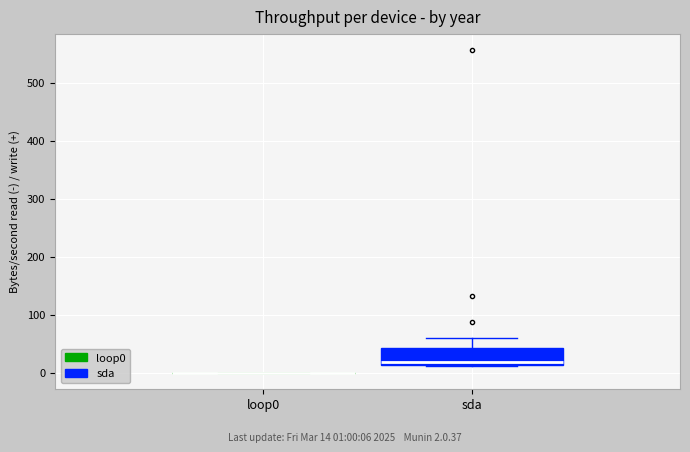

Reading left to right, read every box against the y-axis: the position of its median line, the range the box covers, and the ends of its whiskers. The values are not printed on the chart, so give them approximately, as read against the axis.

loop0: box collapsed to a line at 0, whiskers 0 to 0
sda: median 20, box 10 to 40, whiskers 10 to 60